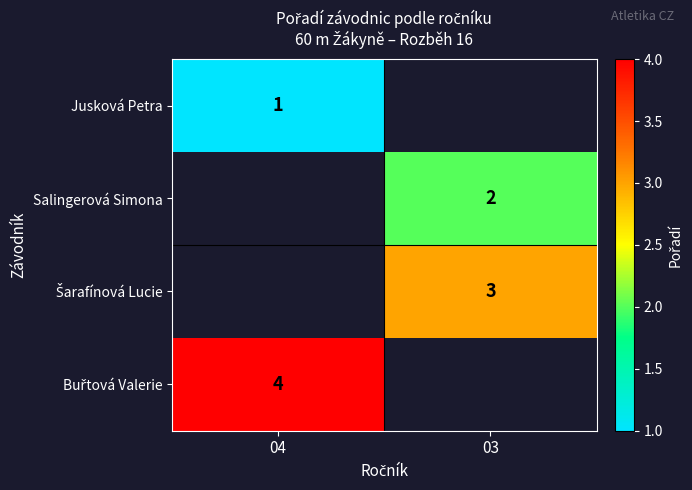

True or false: Salingerová Simona has a value of 2 at 03.

True